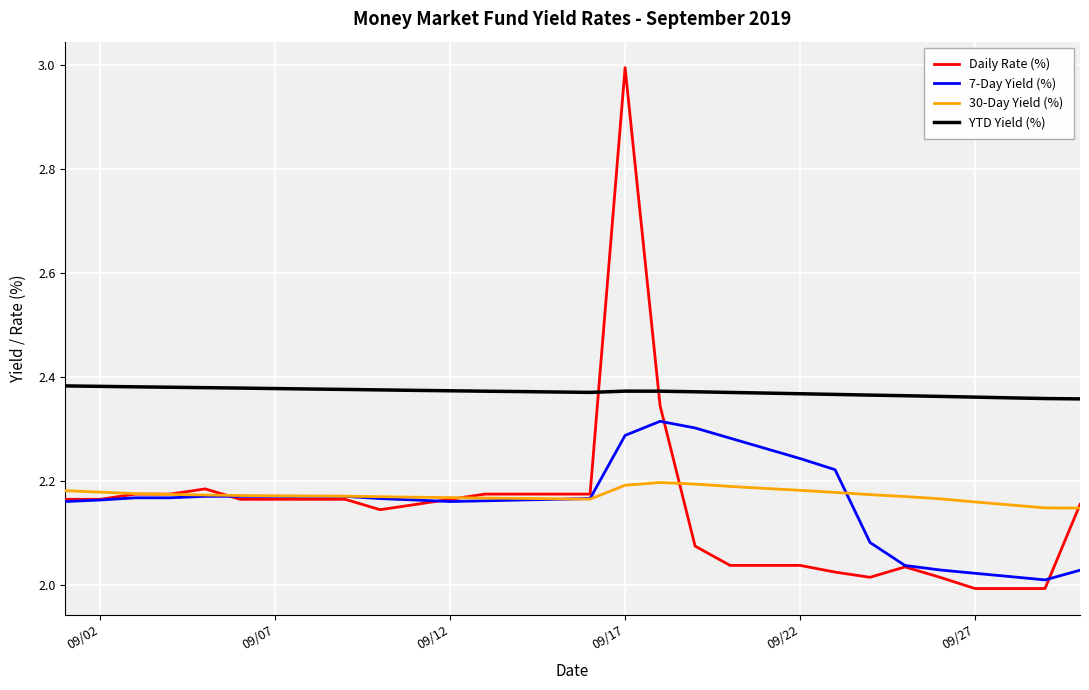

Which series has the largest total across all categories?

YTD Yield (%)